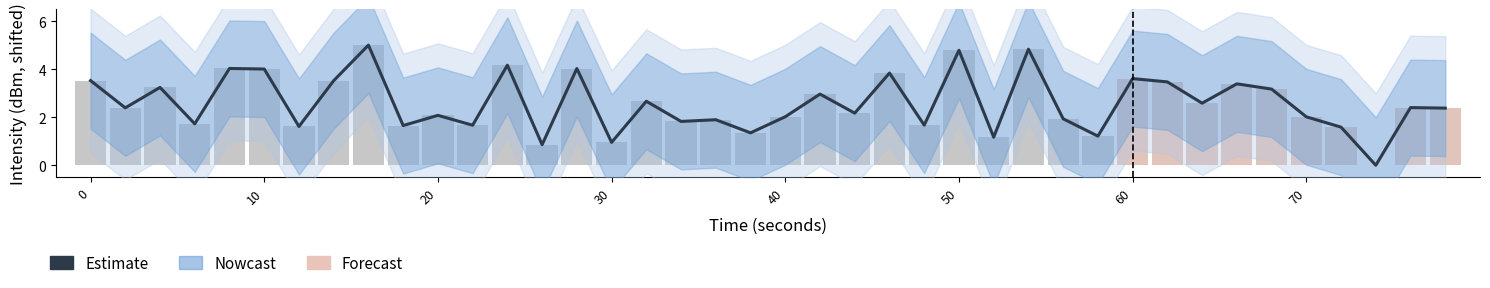

The Nowcast_lower series shows -191.1 at 22. True or false?

False